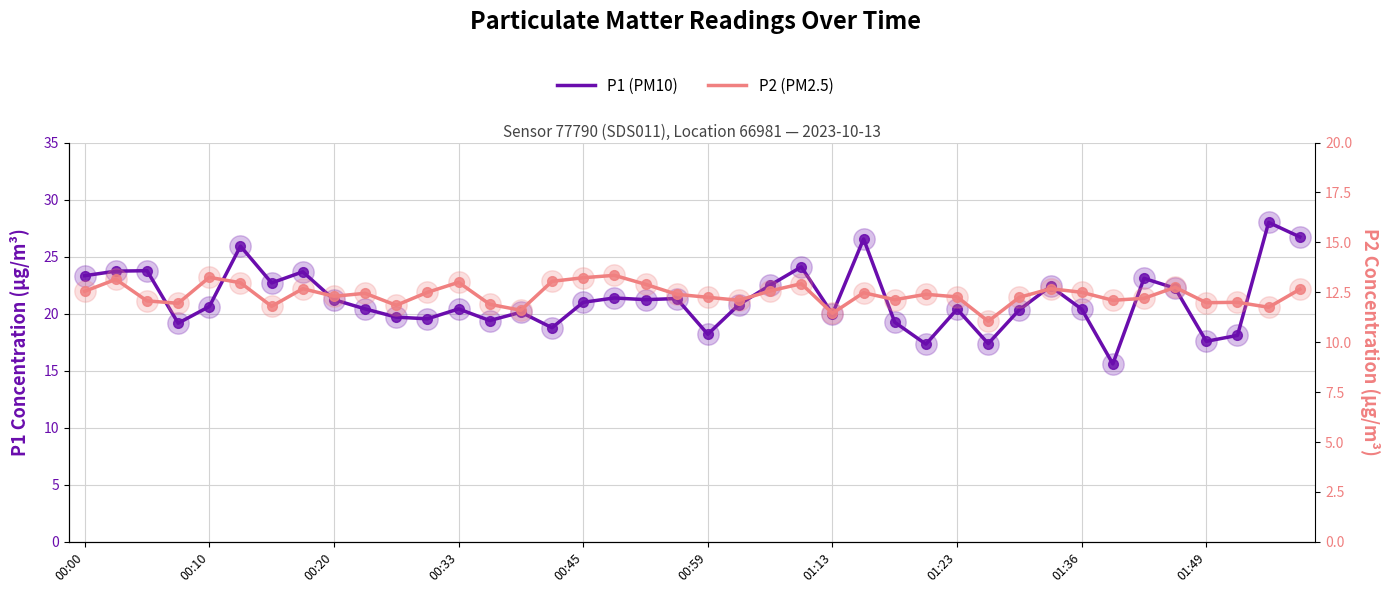

Which series has the widest spread of Y values?

P1 (PM10)